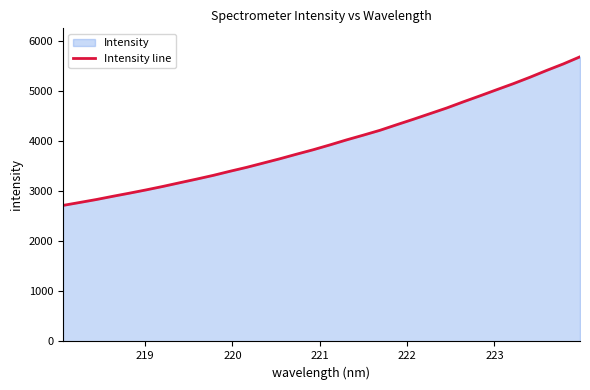

True or false: the data has more than 0 interior local peaks.

False